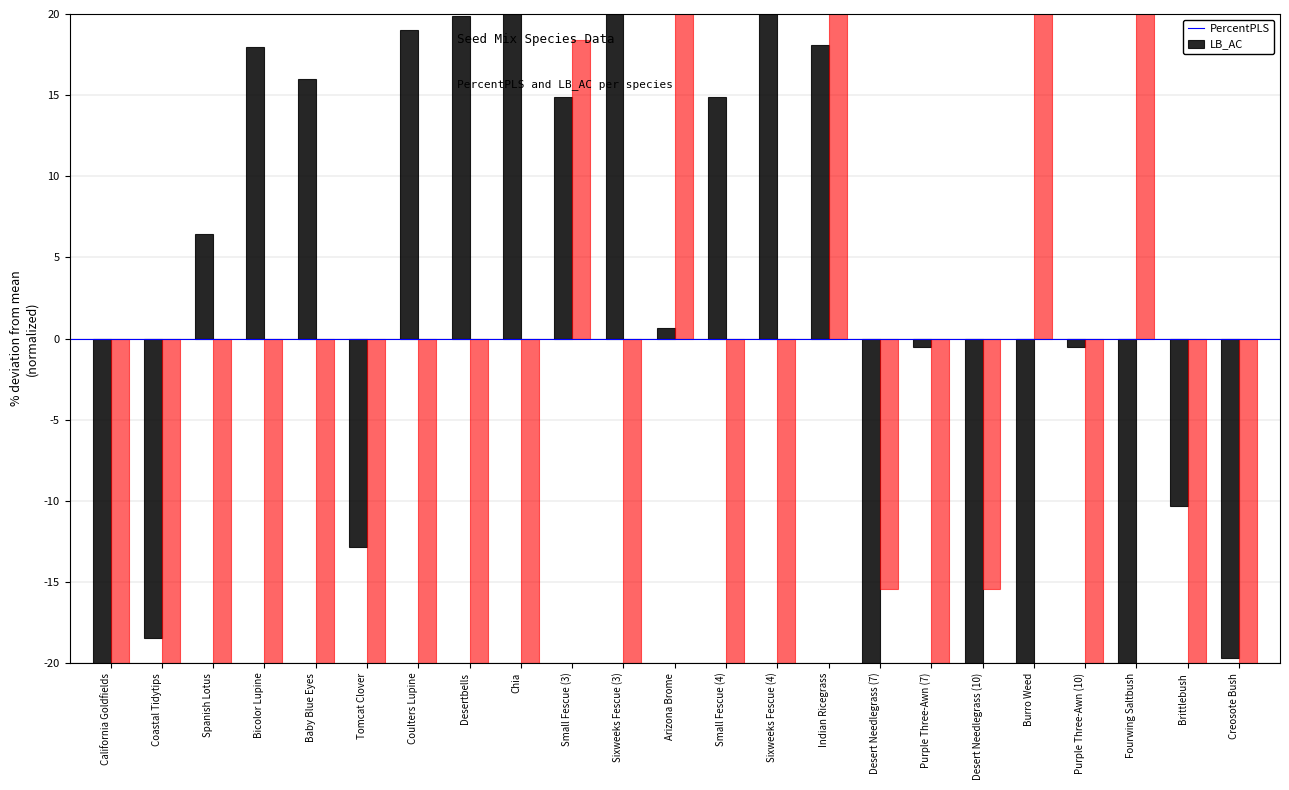

What is the difference between the LB_AC values at Indian Ricegrass and Spanish Lotus?

101.5